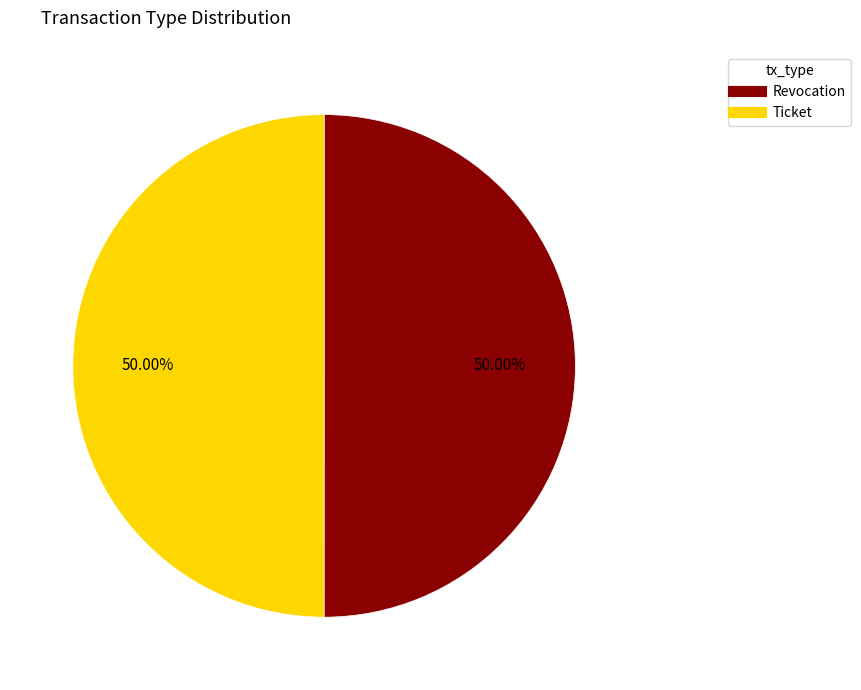

Is it true that Revocation is 50% of the pie?

True